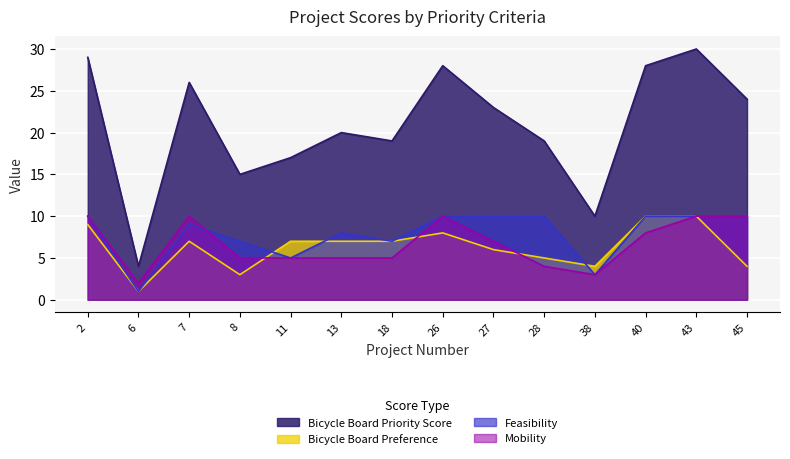

True or false: Bicycle Board Priority Score has more than 0 points higher than both neighbors.

True